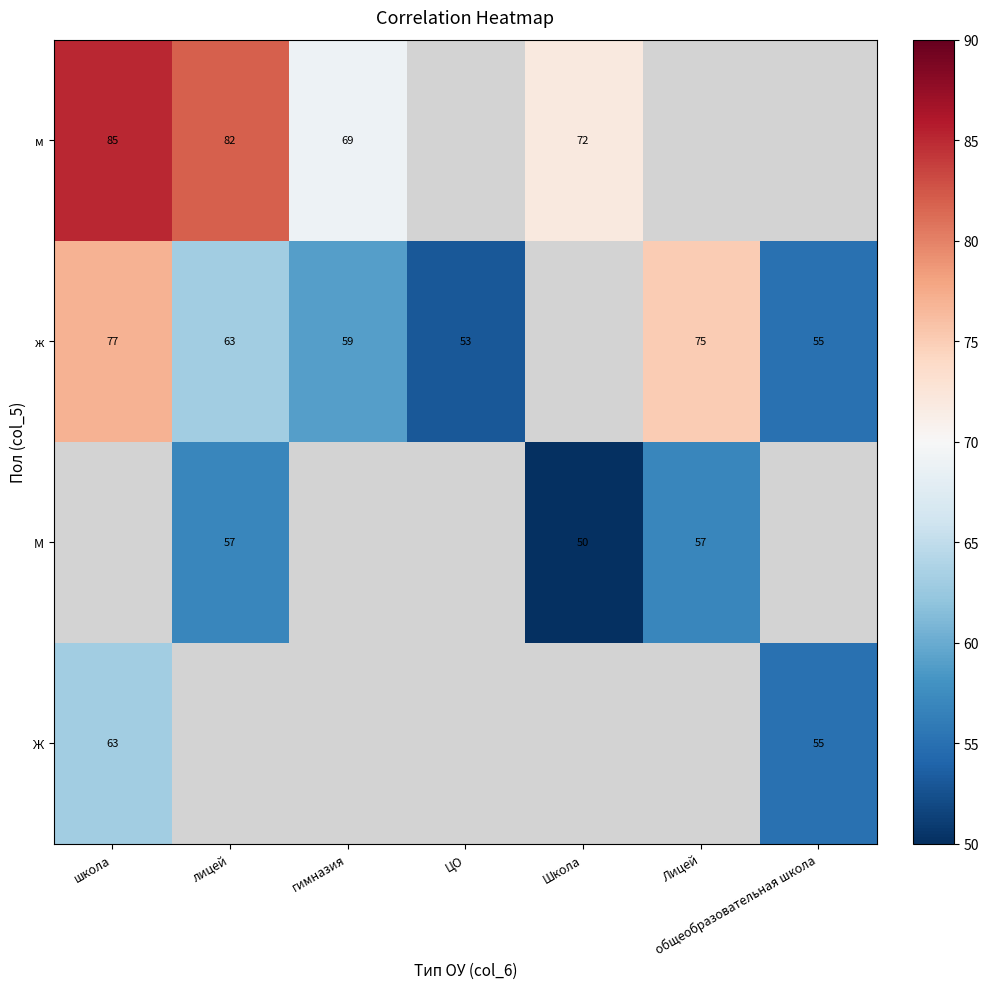

What is the difference between the highest and lowest values at школа?

22.0